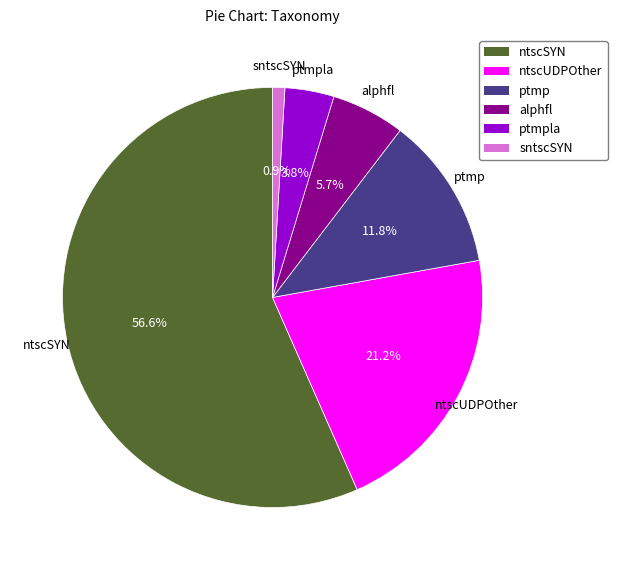

Is there any slice that represents more than half of the pie?

Yes